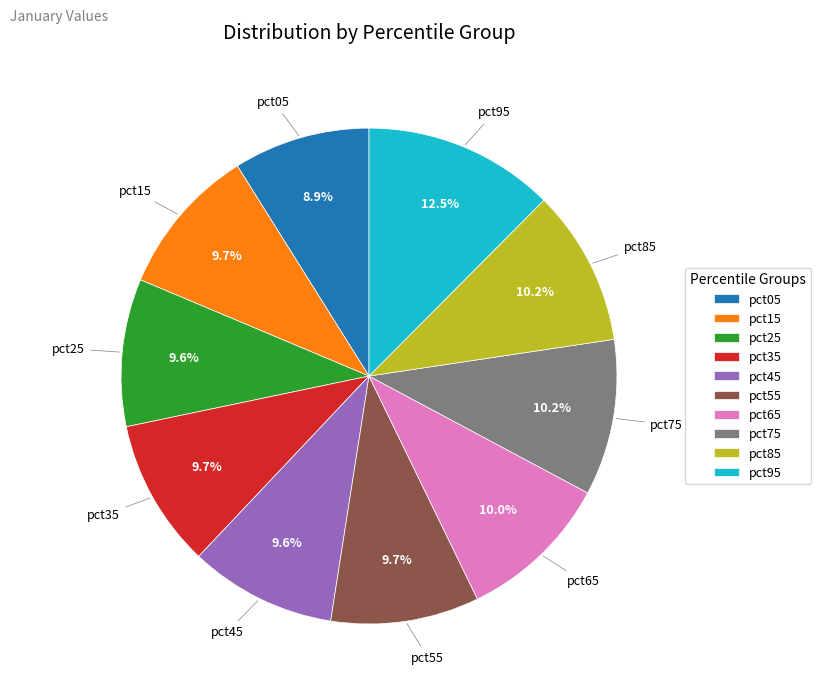

What is the largest slice in the pie chart?

pct95